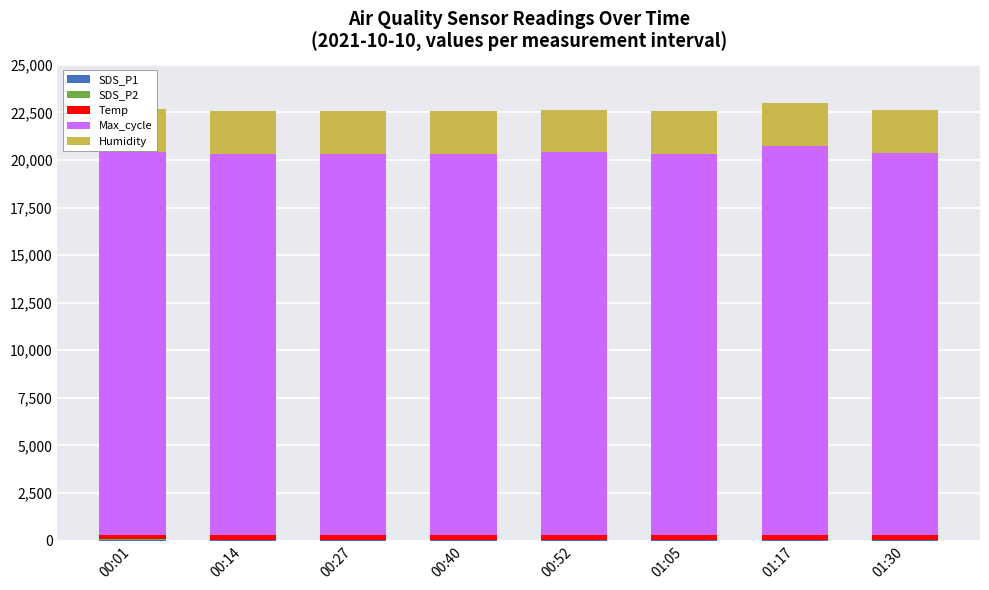

How many groups of bars are there?

8